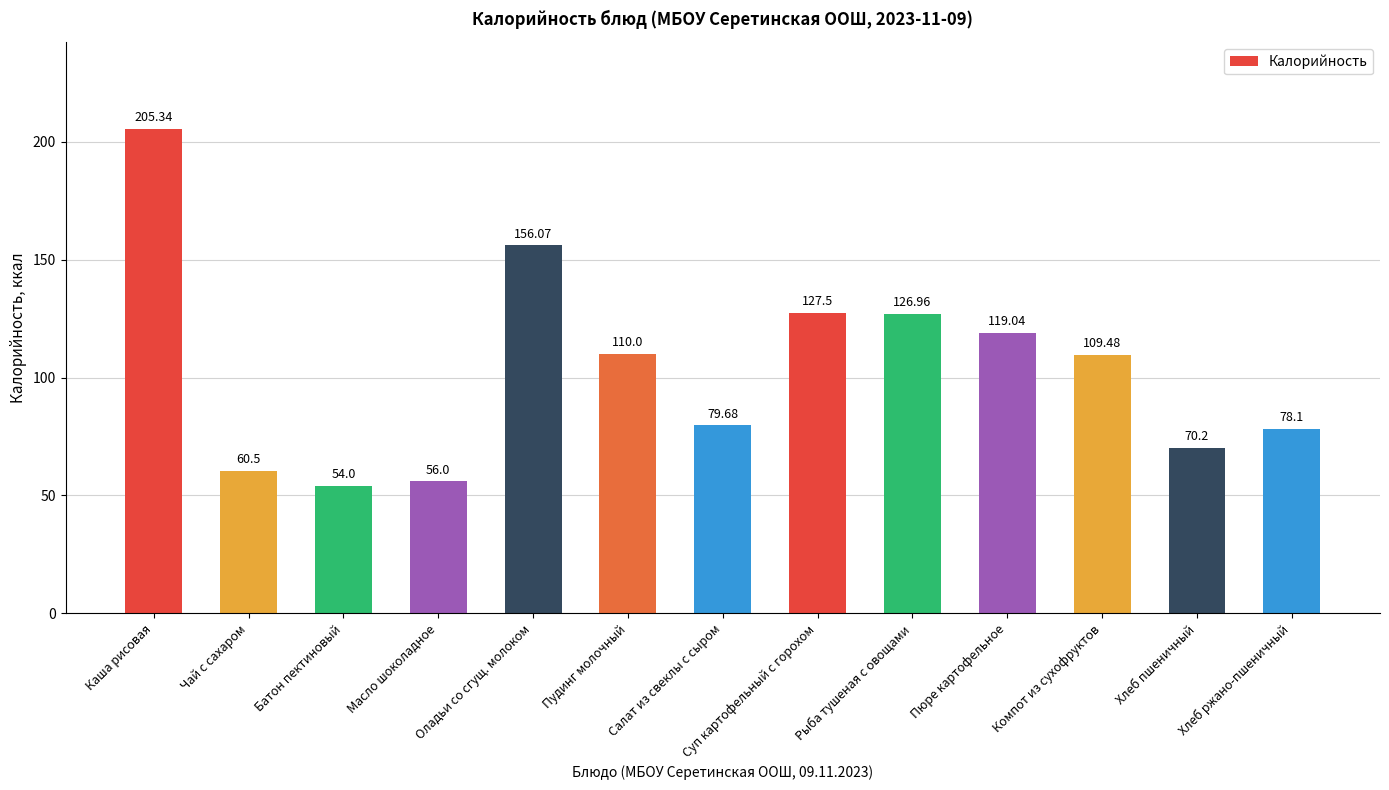

Reading left to right, what are all the values shown in this chart?

Каша рисовая=205.3	Чай с сахаром=60.5	Батон пектиновый=54.0	Масло шоколадное=56.0	Оладьи со сгущ. молоком=156.1	Пудинг молочный=110.0	Салат из свеклы с сыром=79.7	Суп картофельный с горохом=127.5	Рыба тушеная с овощами=127.0	Пюре картофельное=119.0	Компот из сухофруктов=109.5	Хлеб пшеничный=70.2	Хлеб ржано-пшеничный=78.1